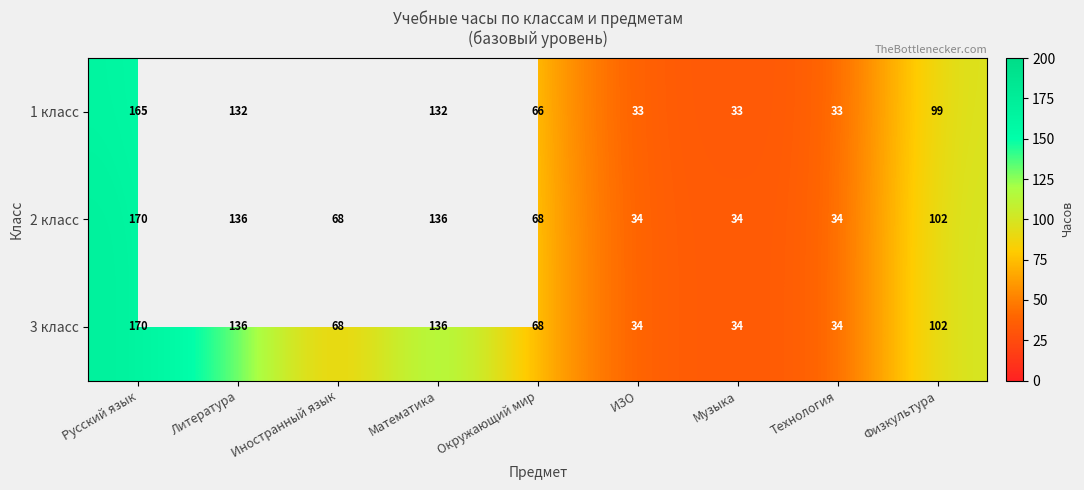

What is the highest value of the 2 класс series?

170